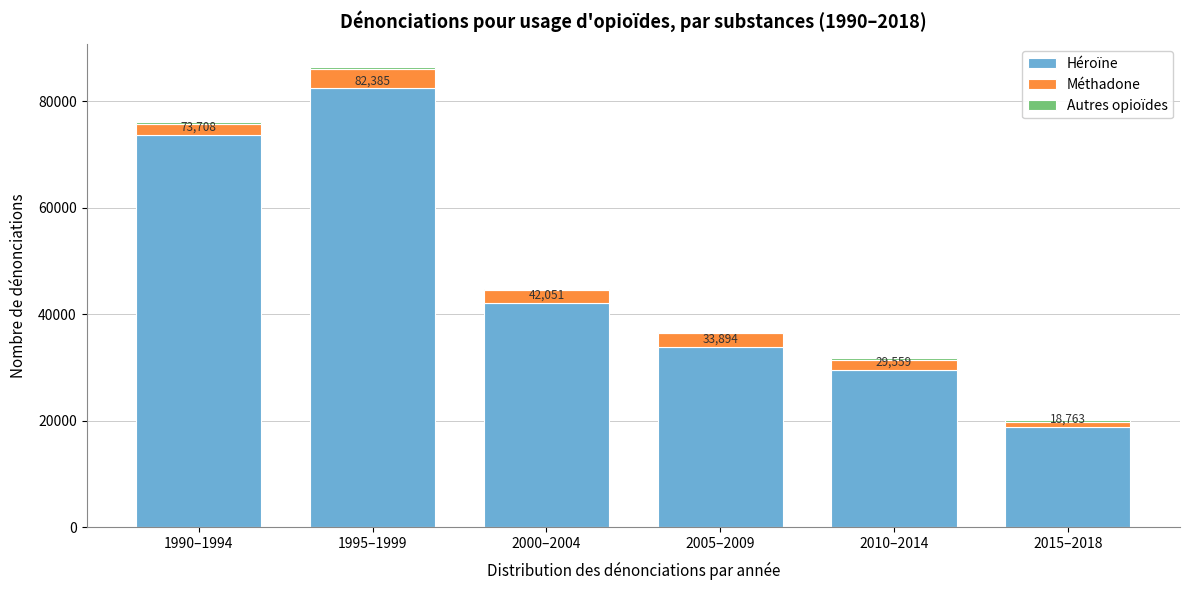

The Héroïne series shows 128914 at 1990–1994. True or false?

False